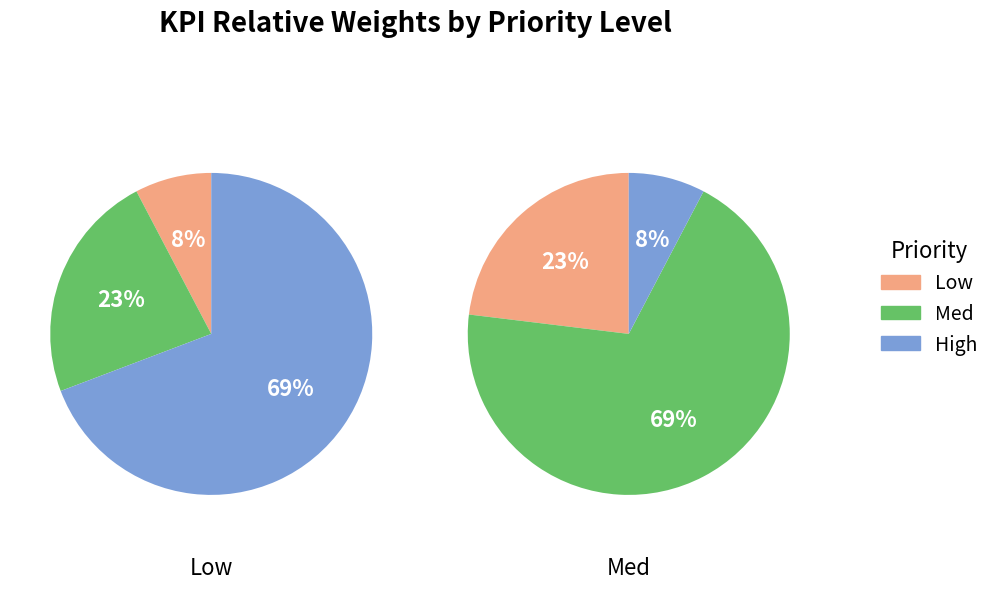

To the nearest percent, what is the average slice percentage?

33%